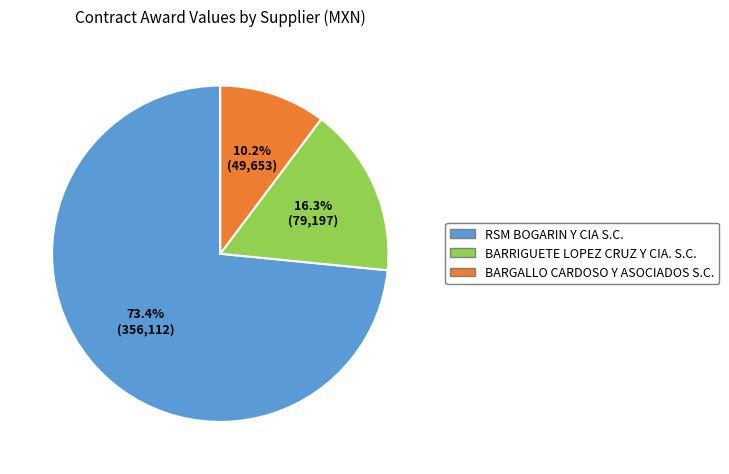

How many segments does this pie chart have?

3